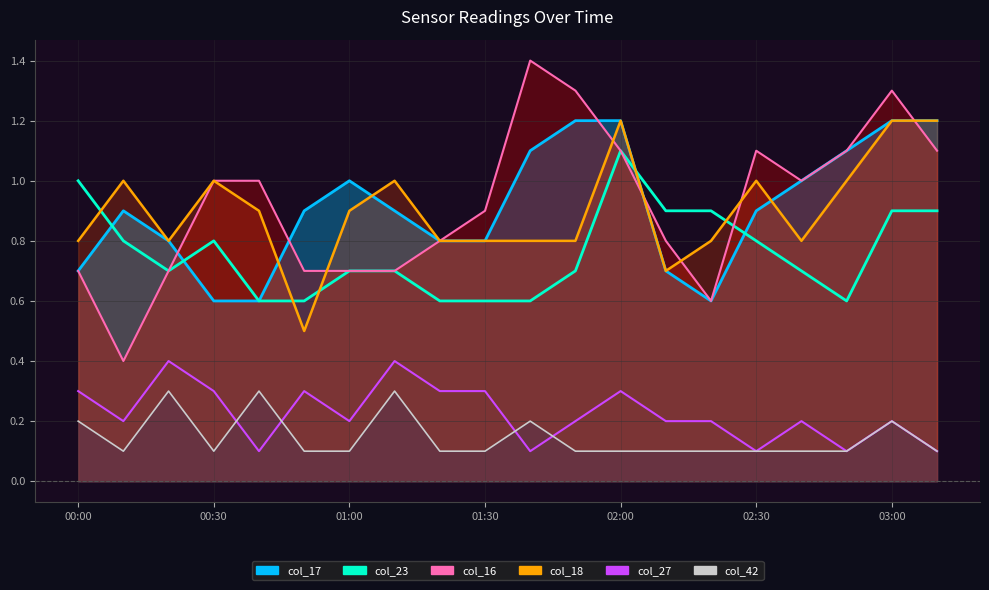

What is the average value of the col_23 series?

0.8